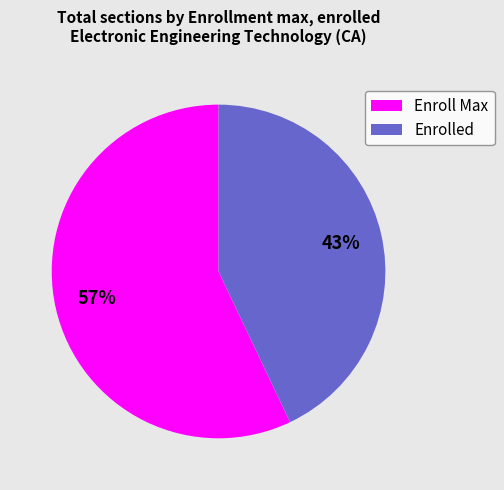

Is the sum of Enroll Max and Enrolled greater than half?

Yes